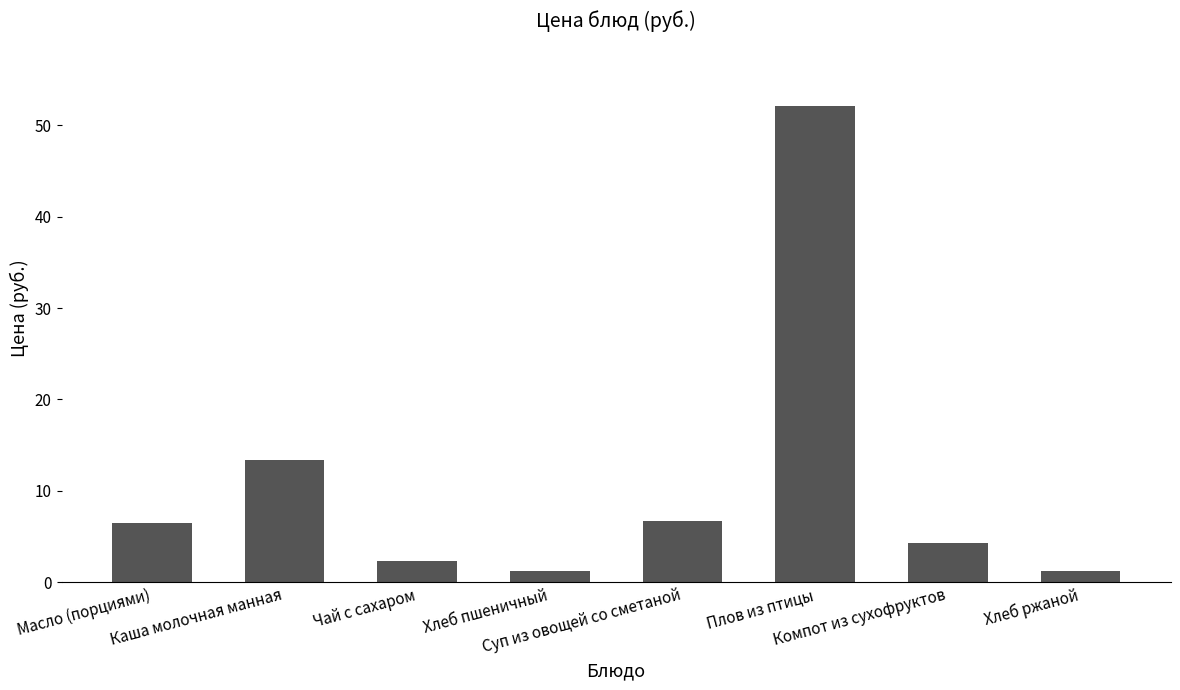

What is the change in value from Хлеб пшеничный to Суп из овощей со сметаной?

+5.4